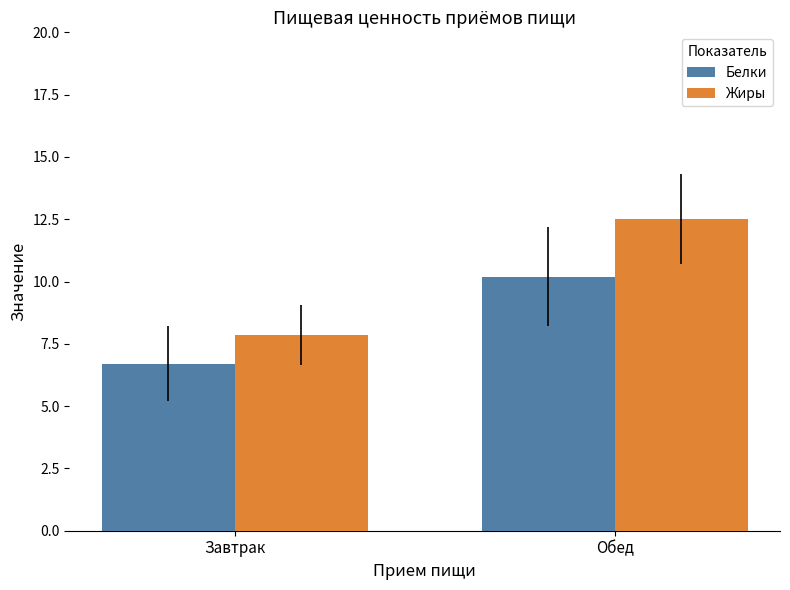

How many groups of bars are there?

2